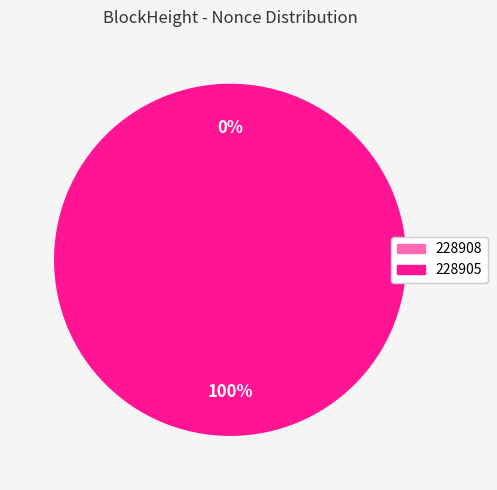

Which slice represents more than half of the pie?

228905